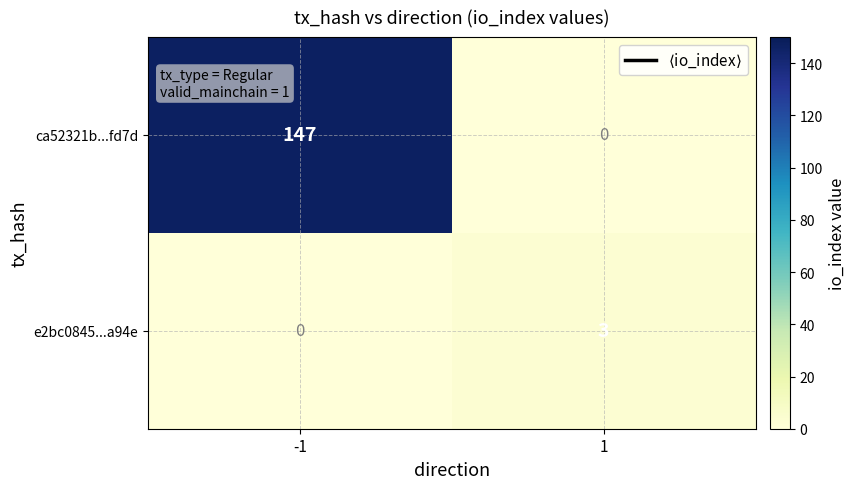

How many data points in ca52321b...fd7d are less than 147?

1